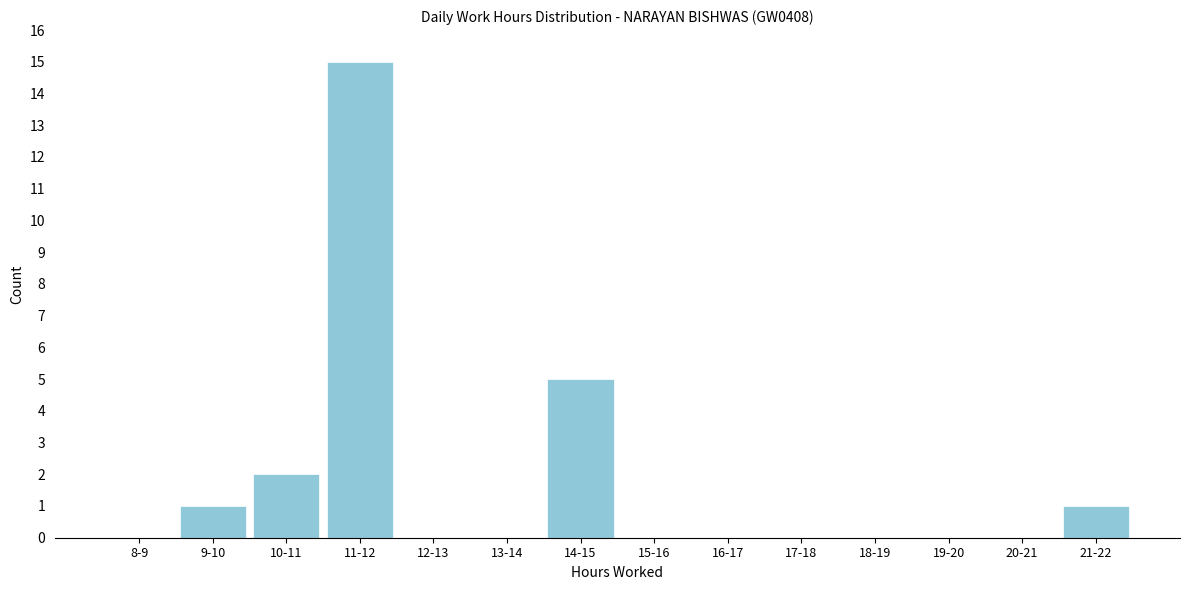

Reading left to right, list all the values displayed in this chart.

8-9=0	9-10=1	10-11=2	11-12=15	12-13=0	13-14=0	14-15=5	15-16=0	16-17=0	17-18=0	18-19=0	19-20=0	20-21=0	21-22=1